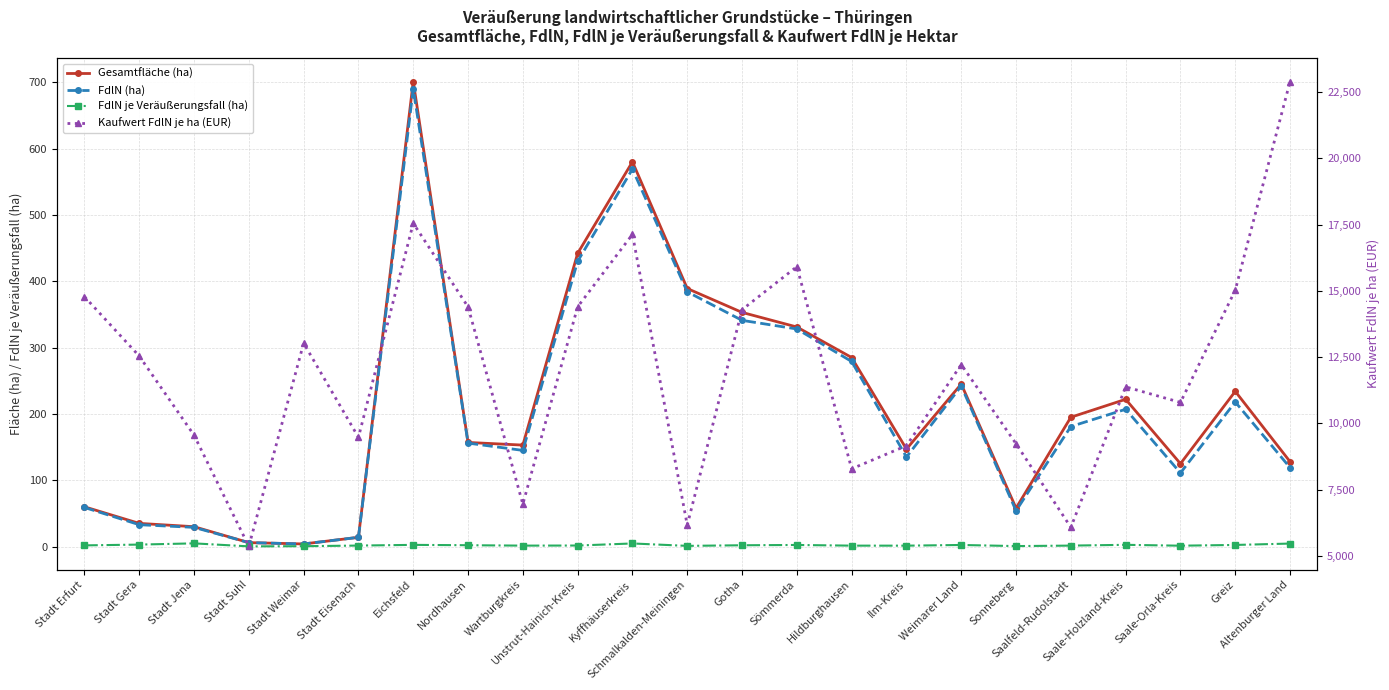

At how many categories does at least one series exceed 4414?

23